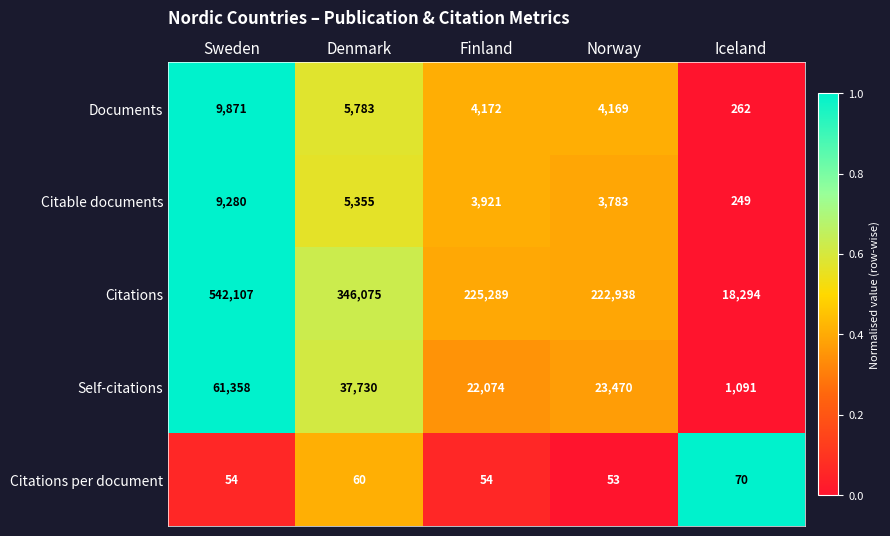

Rank the series by their maximum value, from lowest to highest.

Citations per document, Citable documents, Documents, Self-citations, Citations